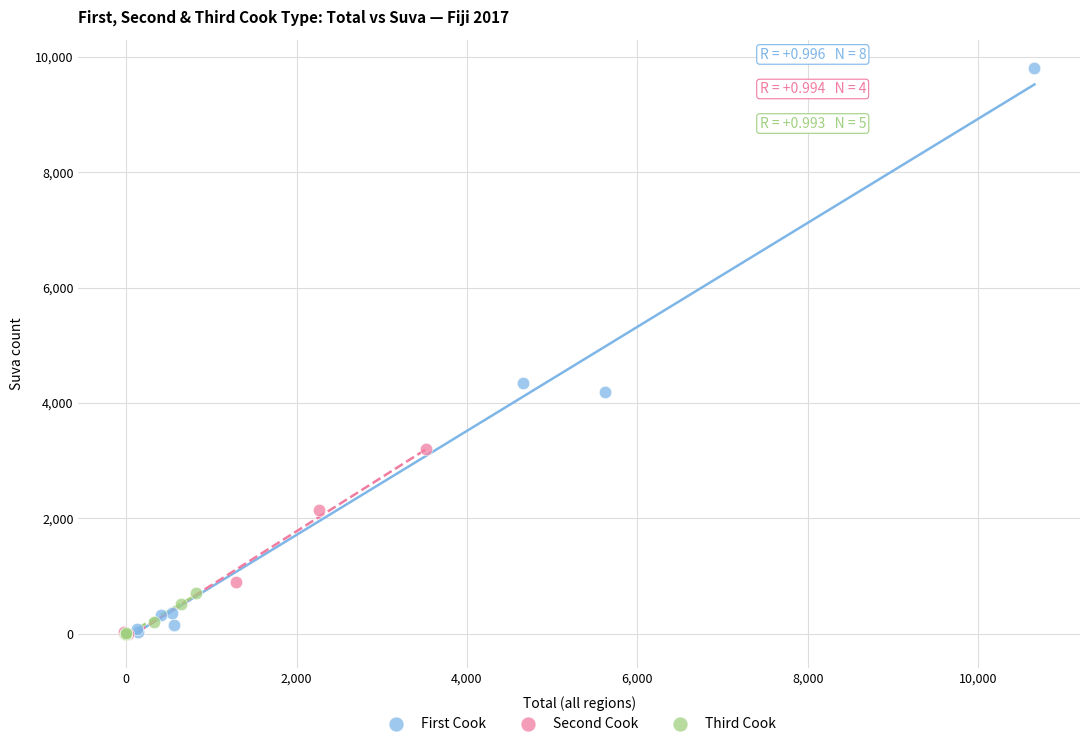

Which series has the widest spread of Y values?

First Cook